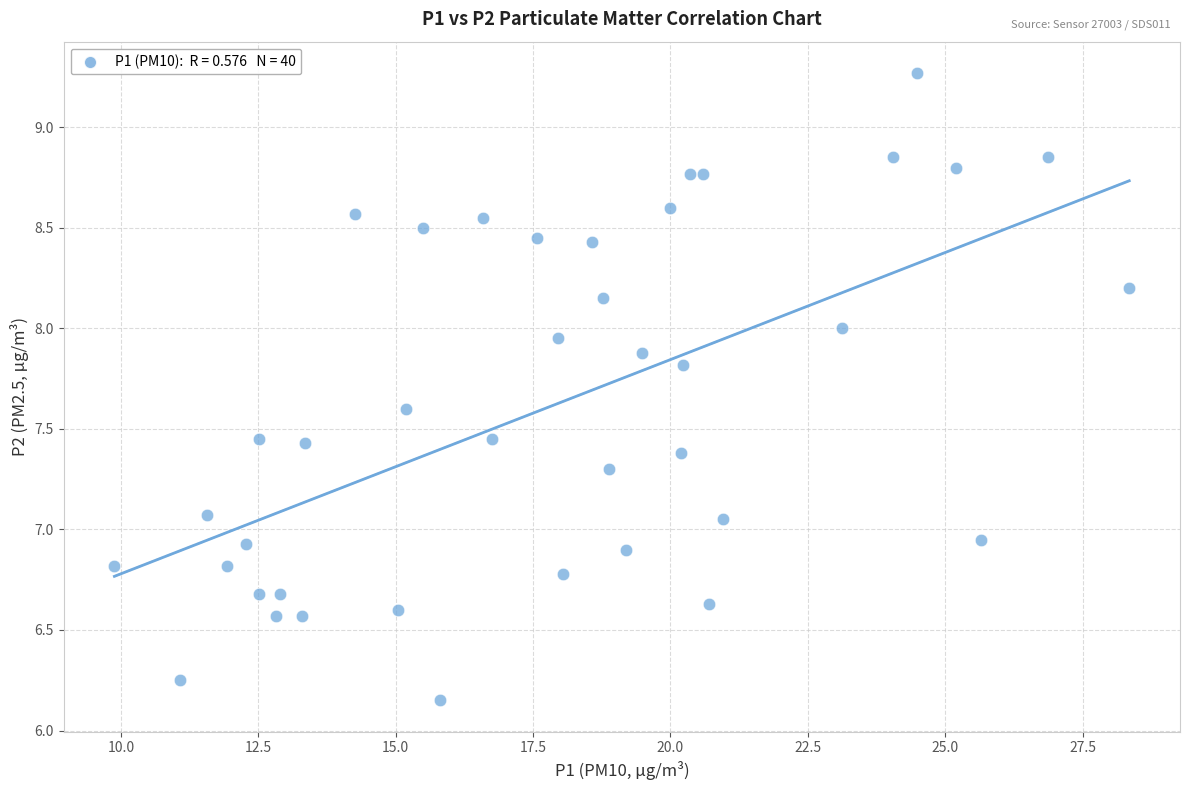

What is the range of Y values (max minus min)?

3.1